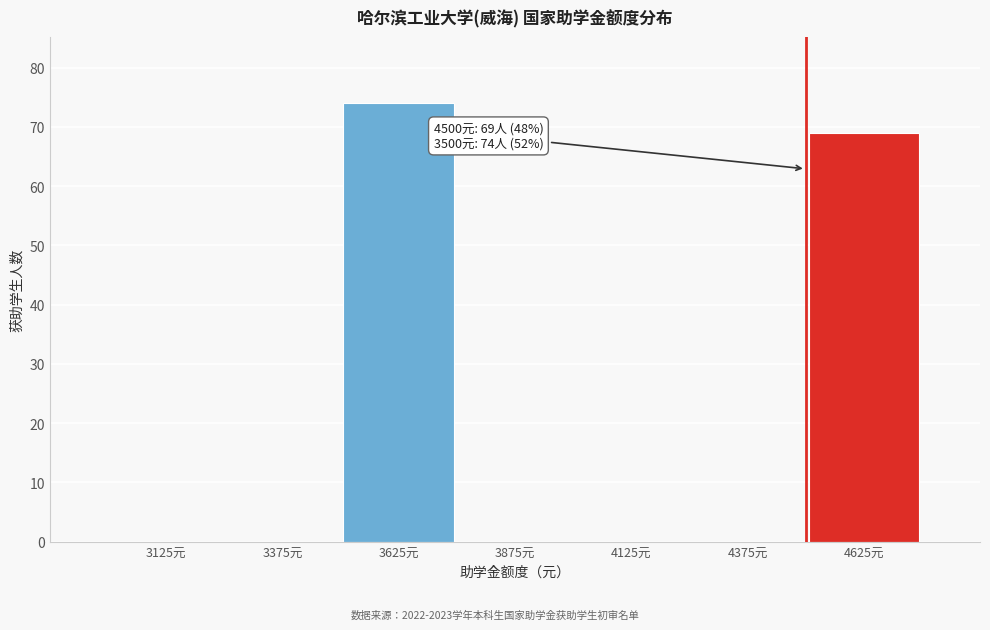

Reading right to left, what are all the values shown in this chart?

4625元=69	4375元=0	4125元=0	3875元=0	3625元=74	3375元=0	3125元=0